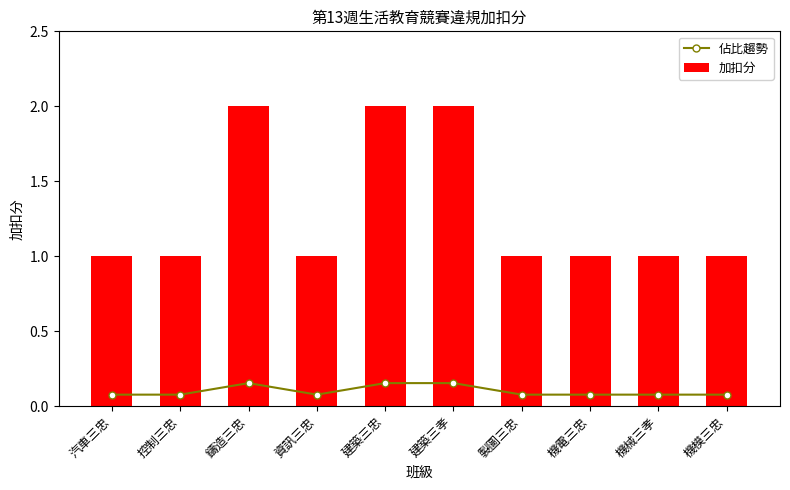

Between 控制三忠 and 機電三忠, which series saw the biggest shift?

佔比趨勢